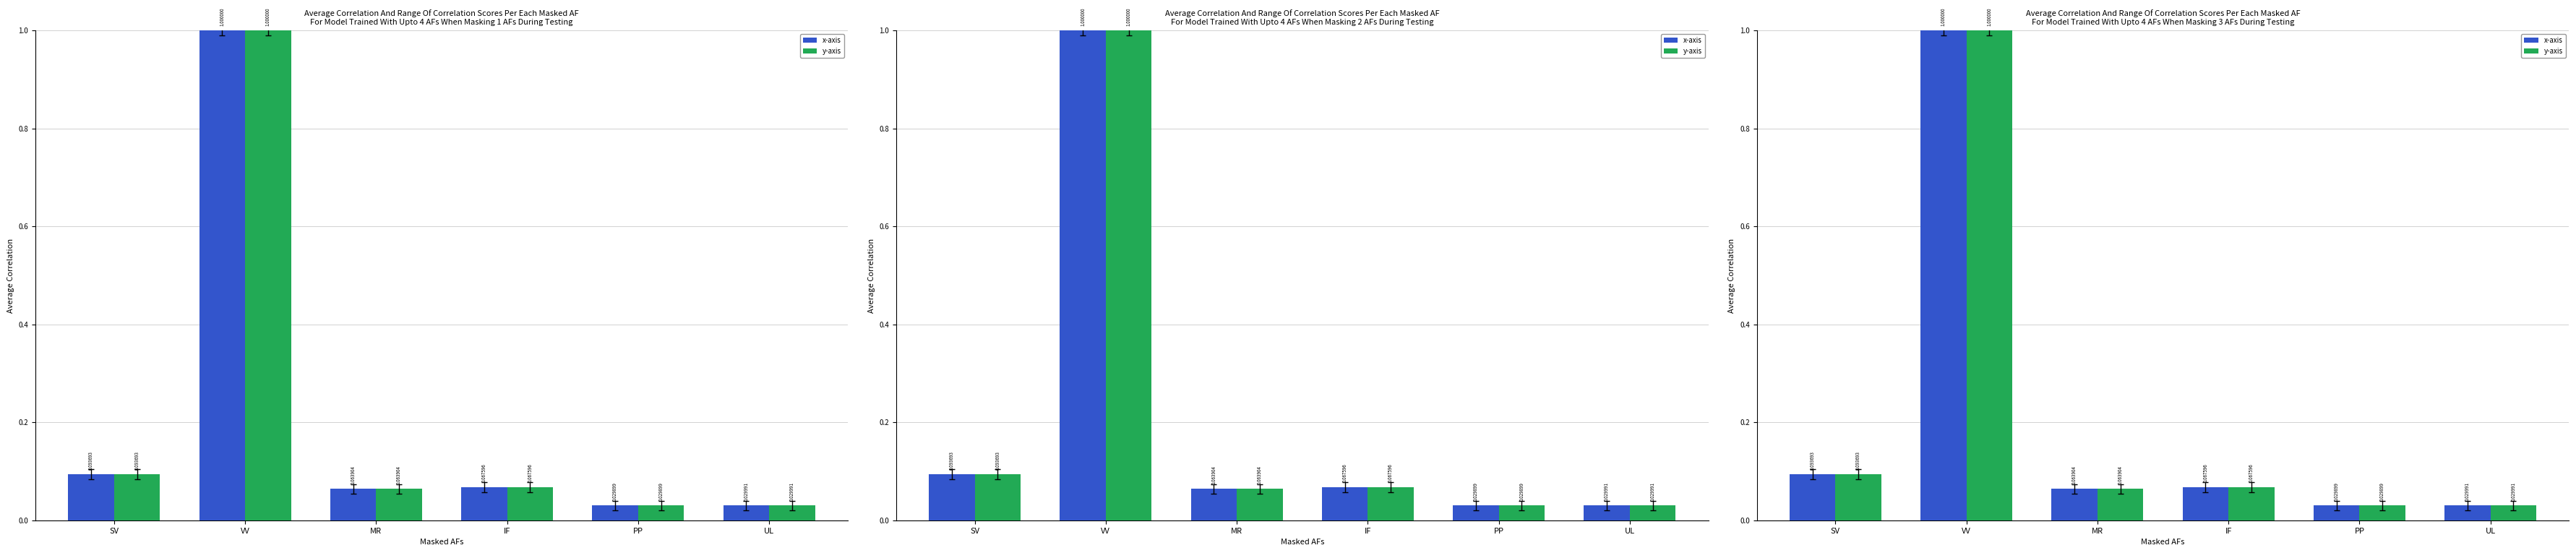

At which category is the sum across all series the highest?

VV